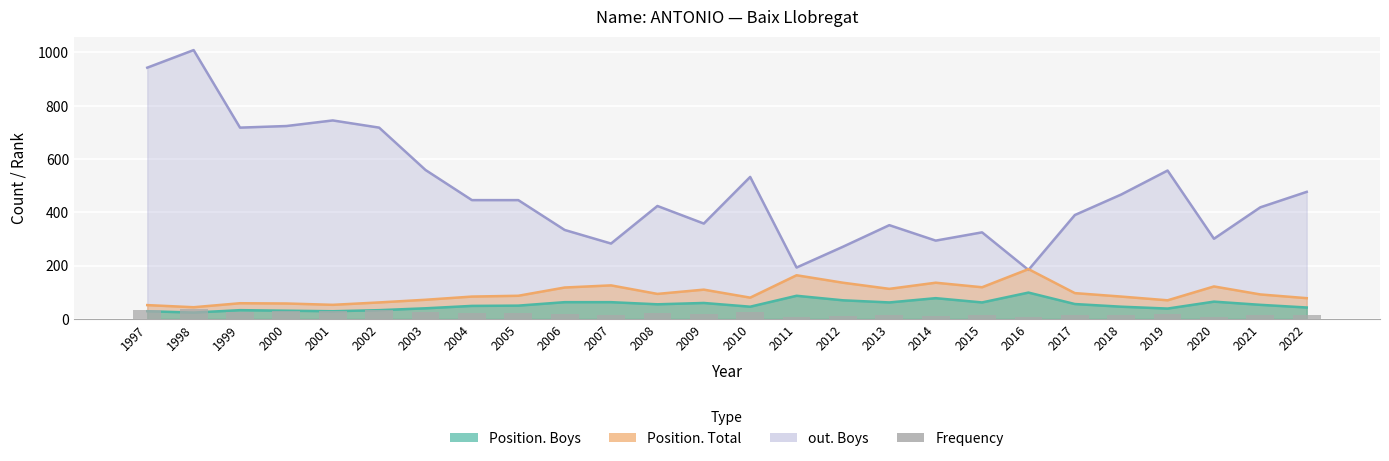

Reading right to left, extract all data points from this chart.

2022=14	2021=13	2020=9	2019=18	2018=16	2017=14	2016=7	2015=13	2014=12	2013=14	2012=12	2011=9	2010=26	2009=18	2008=22	2007=14	2006=17	2005=23	2004=22	2003=26	2002=32	2001=31	2000=29	1999=27	1998=36	1997=32